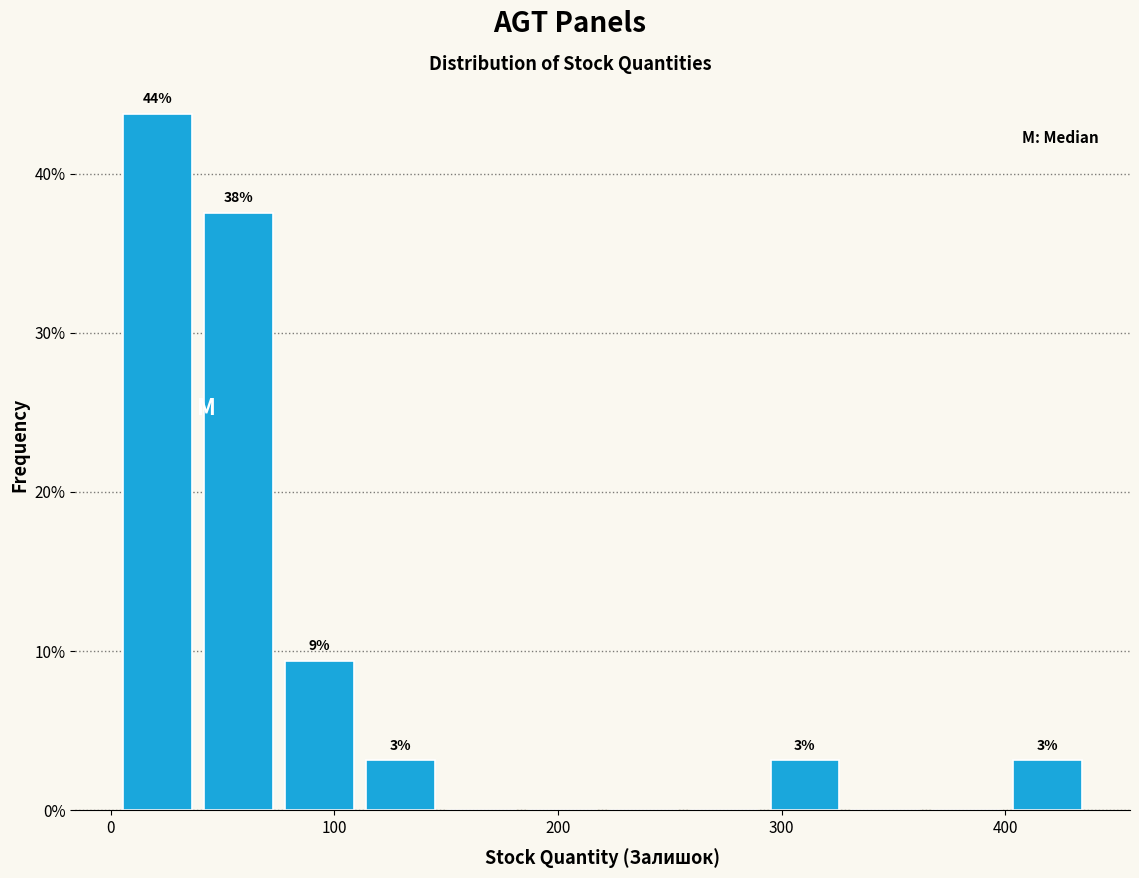

Around what value on the x-axis is the tallest bar? Give the approximate position of its centre, as read against the axis.

20